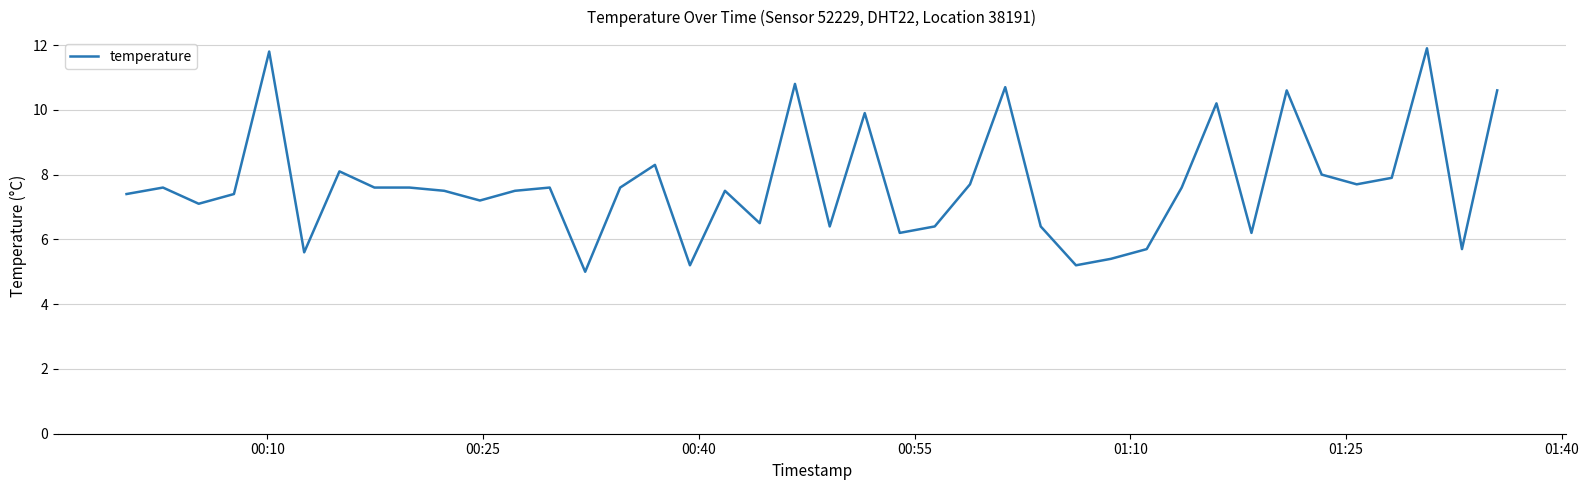

What is the difference between the maximum and minimum values?

6.9